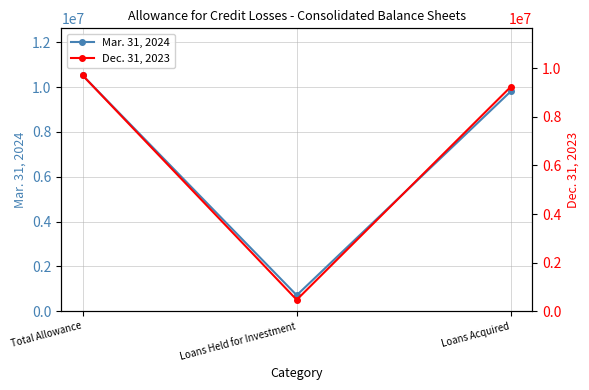

Which series has the largest range (max minus min)?

Mar. 31, 2024